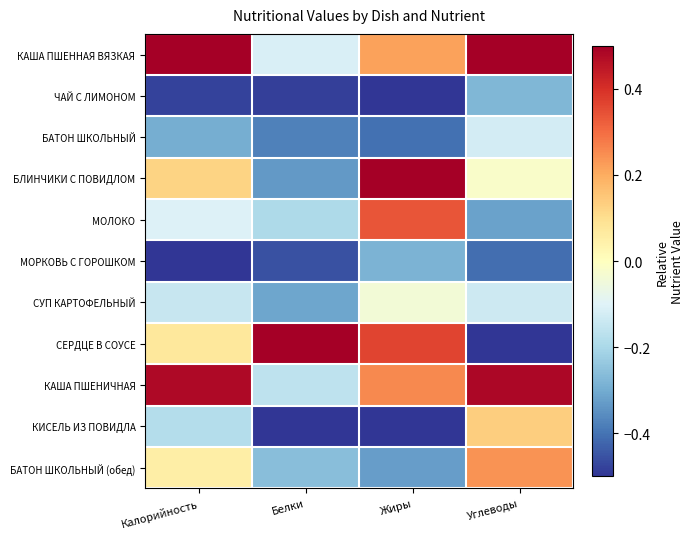

At which category is the sum across all series the highest?

Жиры